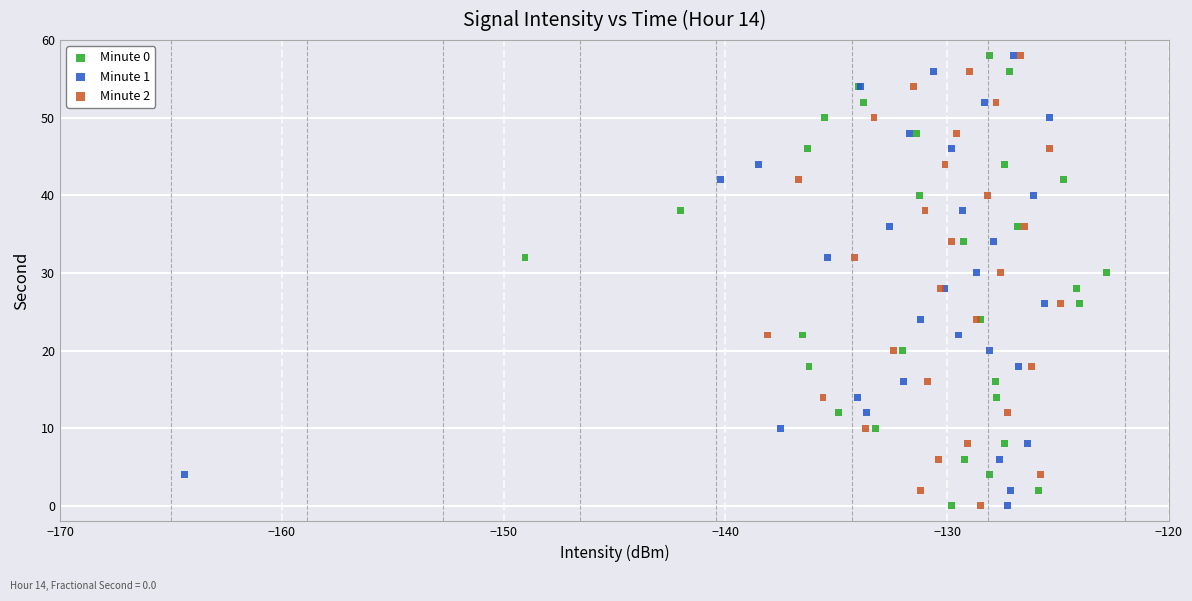

What are all the series names shown in the legend?

Minute 0, Minute 1, Minute 2